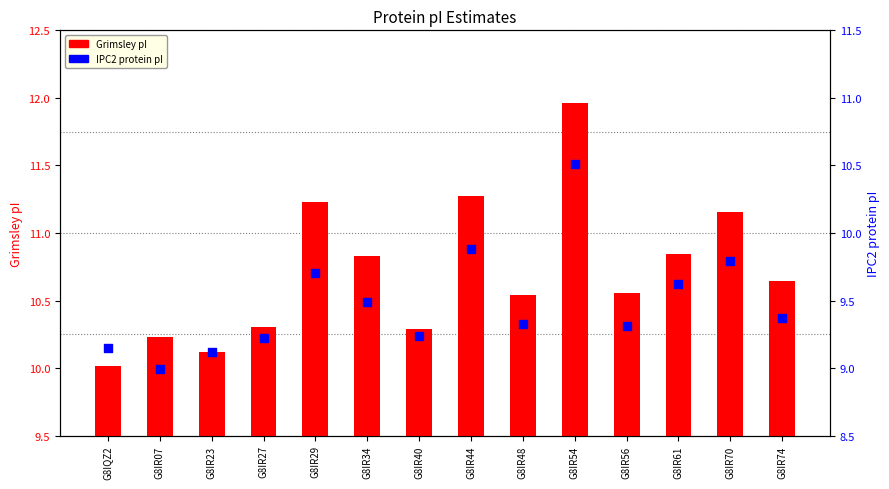

What are all the series names shown in the legend?

Grimsley pI, IPC2 protein pI